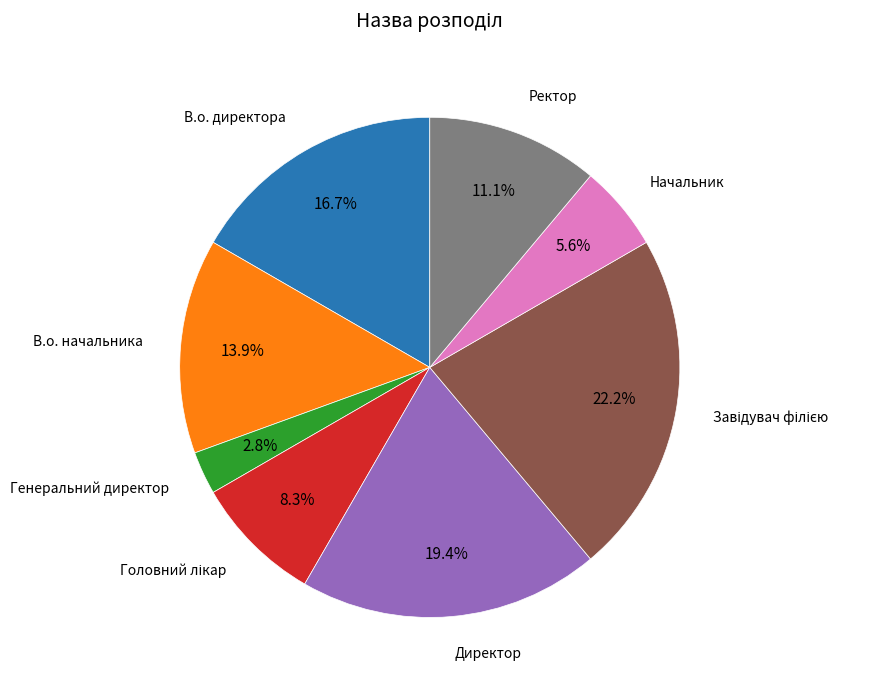

How many slices are in this pie chart?

8